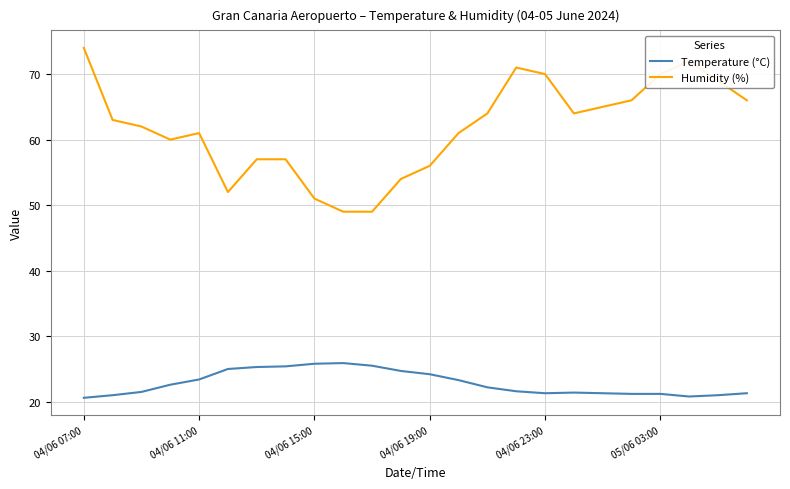

True or false: Humidity (%) and Temperature (°C) intersect in this chart.

False